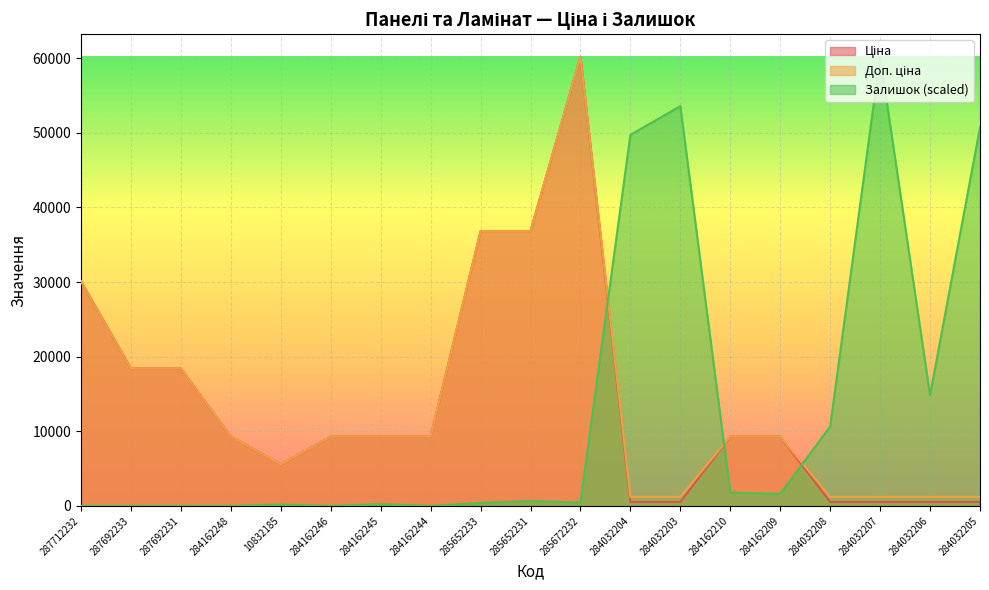

Between 284032205 and 287692233, which is larger?

287692233